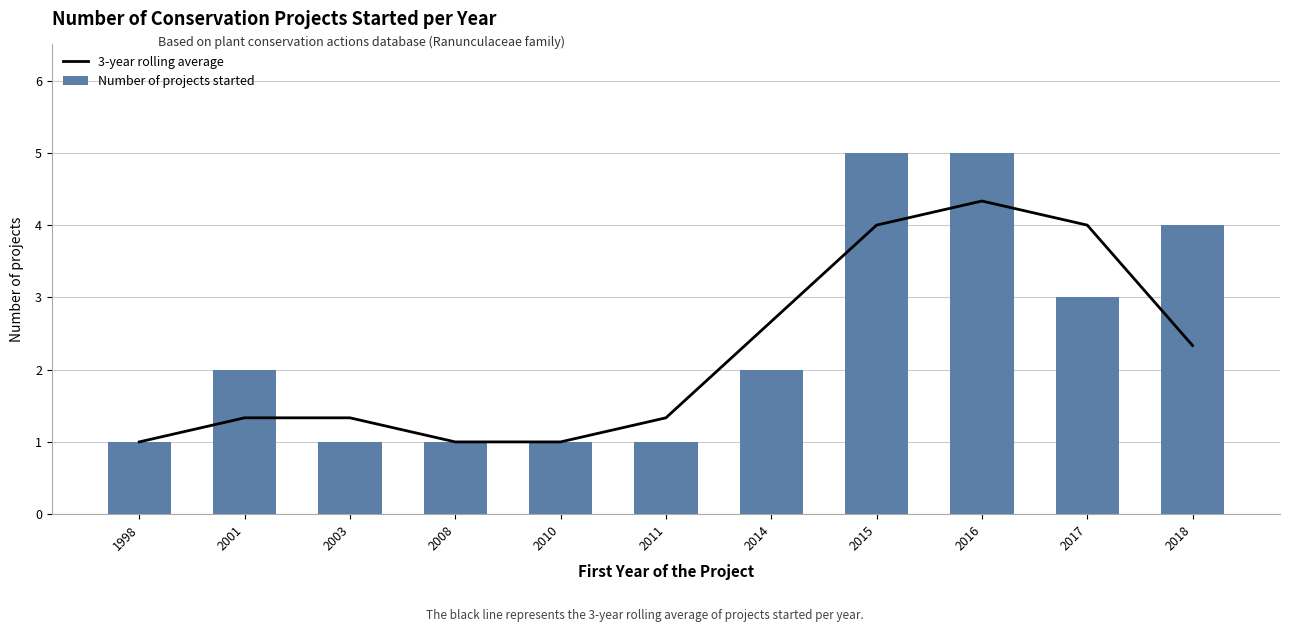

Is it true that Number of projects started equals 0.3 at 1998?

False